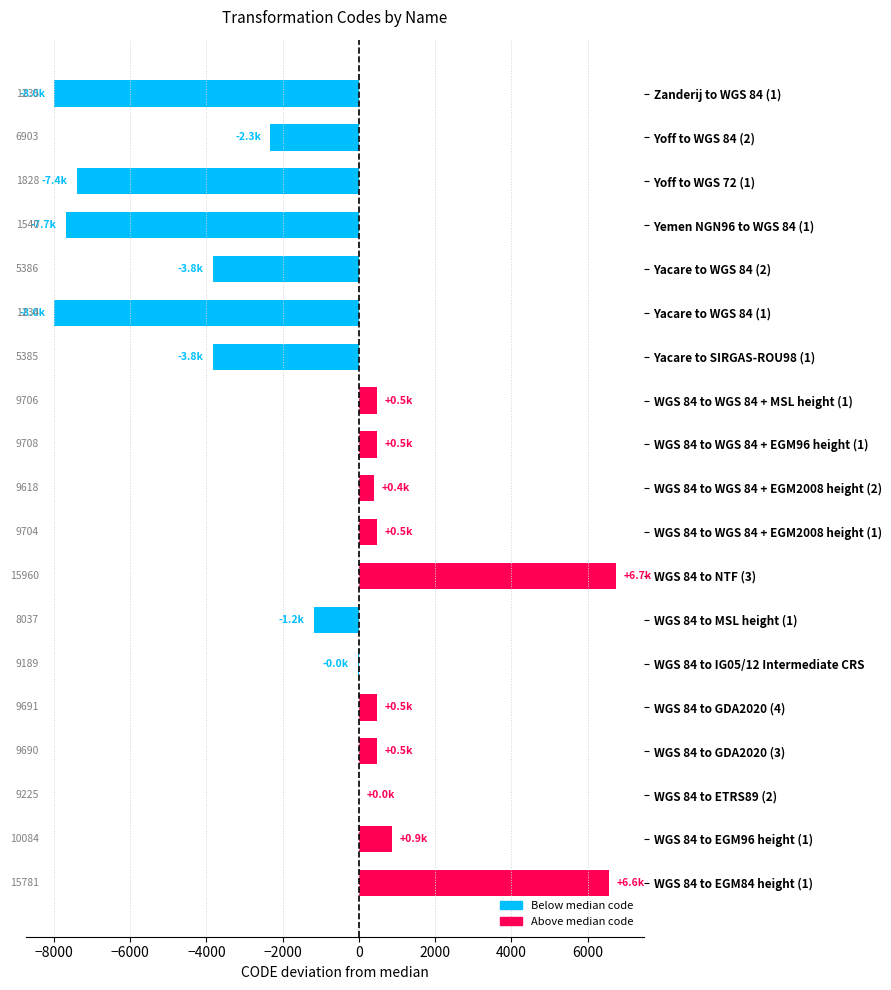

At which category does the chart reach its peak across all series?

WGS 84 to NTF (3)